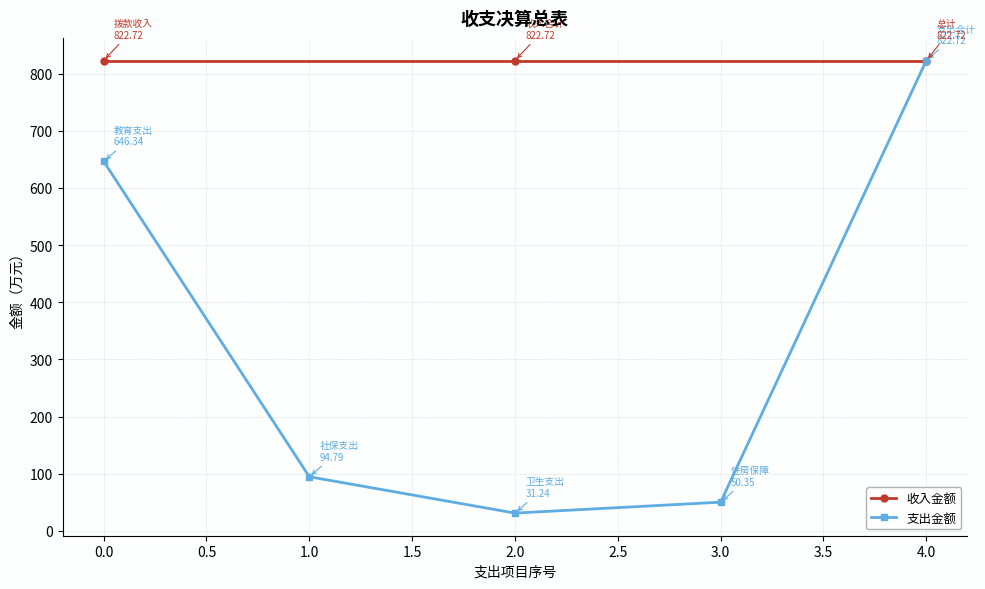

The value of 支出金额 at 0.0 is 646.3. True or false?

True